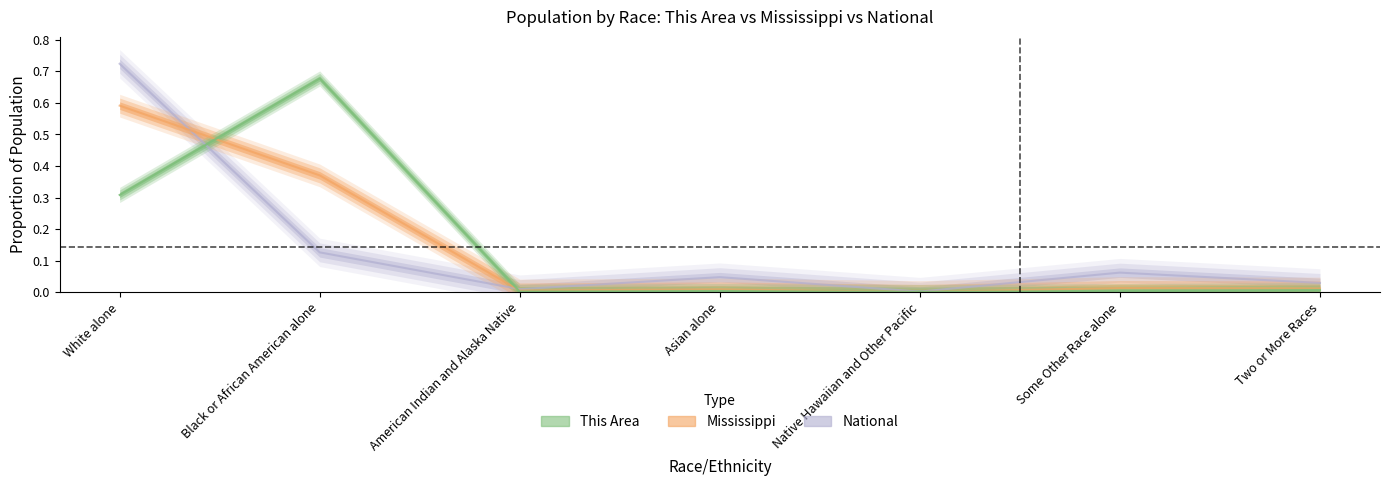

True or false: National has a value of 0.1 at Some Other Race alone.

False